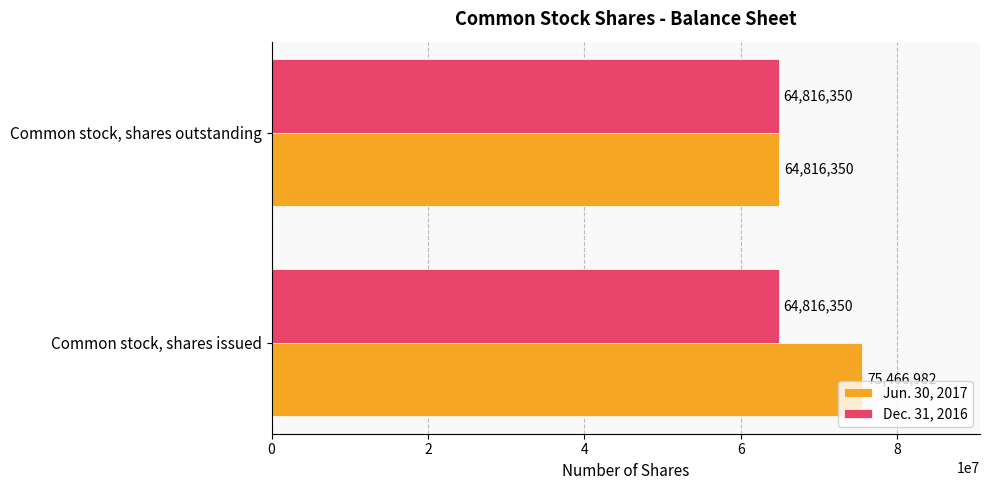

At which category is the sum across all series the highest?

Common stock, shares issued